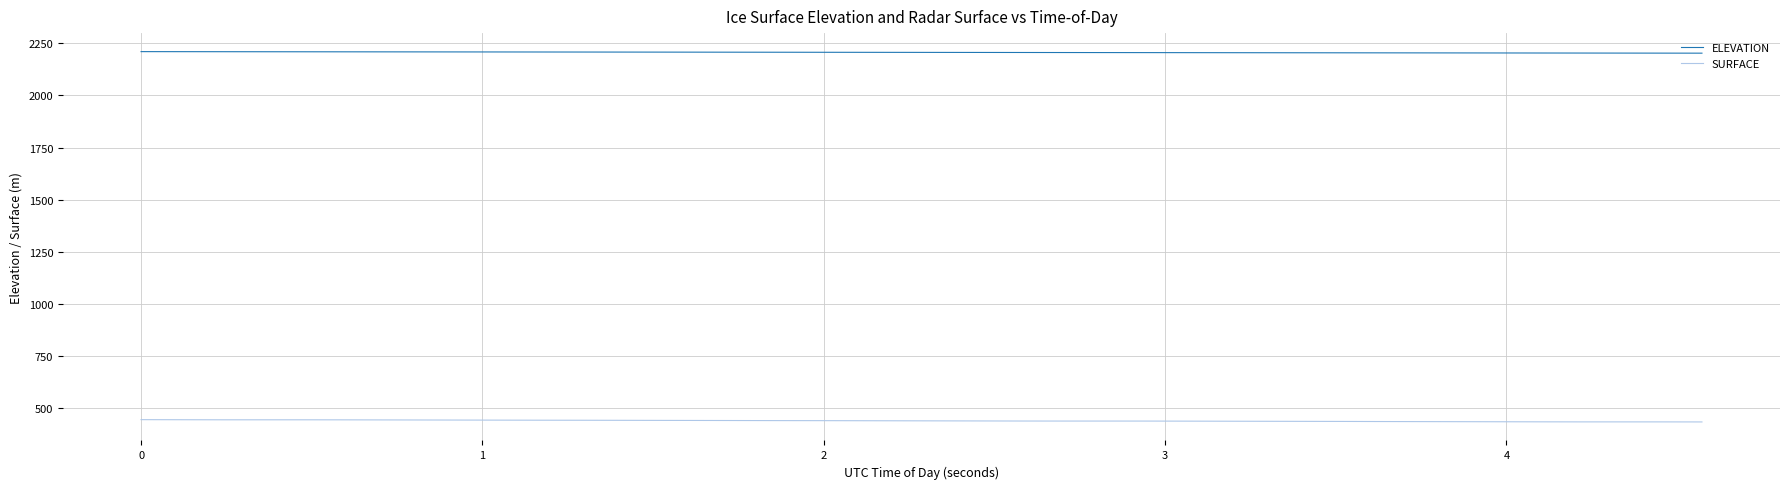

Which series has the largest total across all categories?

ELEVATION